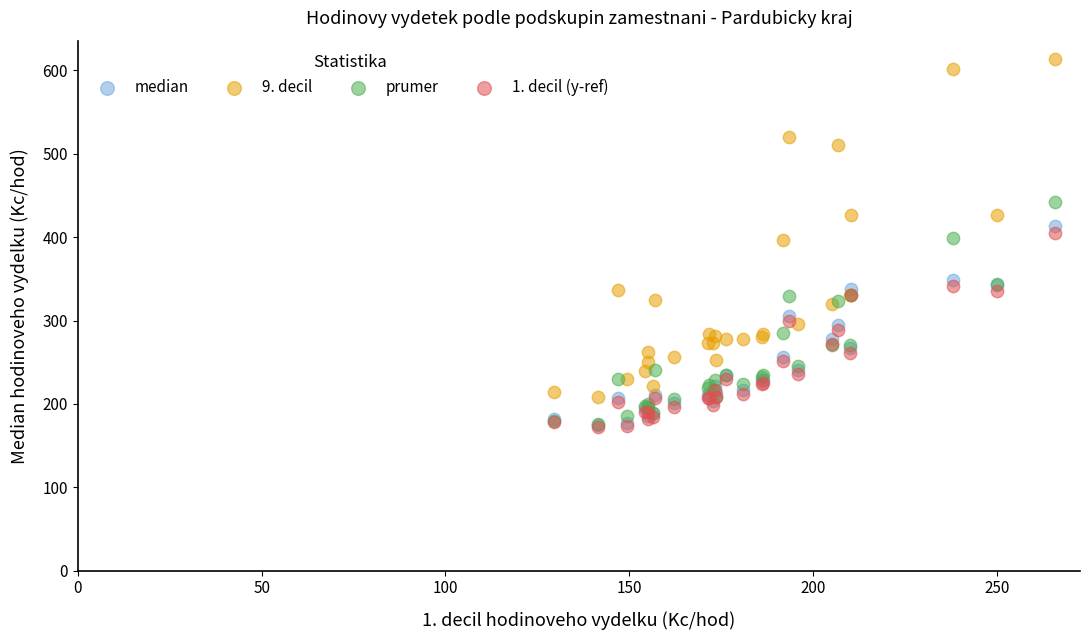

Which series contains the highest Y value?

9. decil